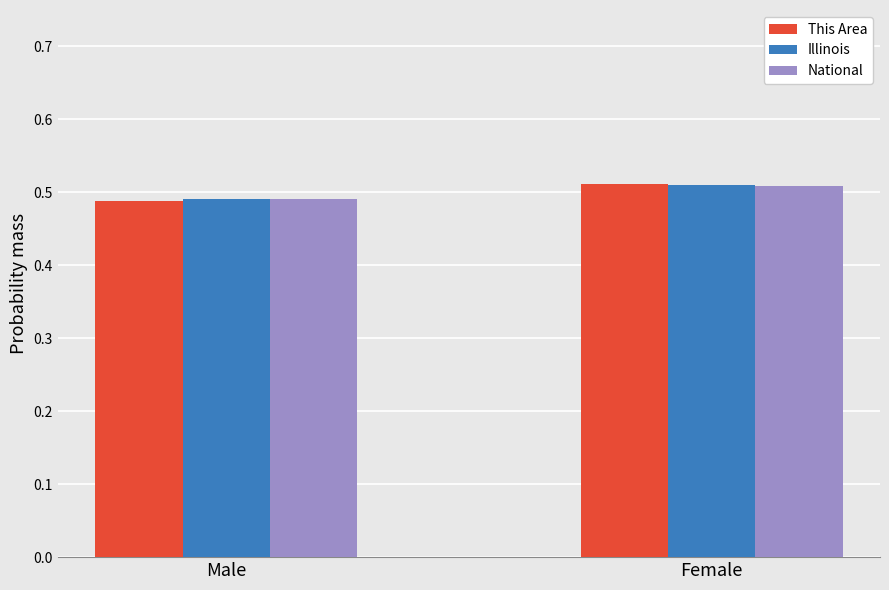

What is the total value across all series at Male?

1.5